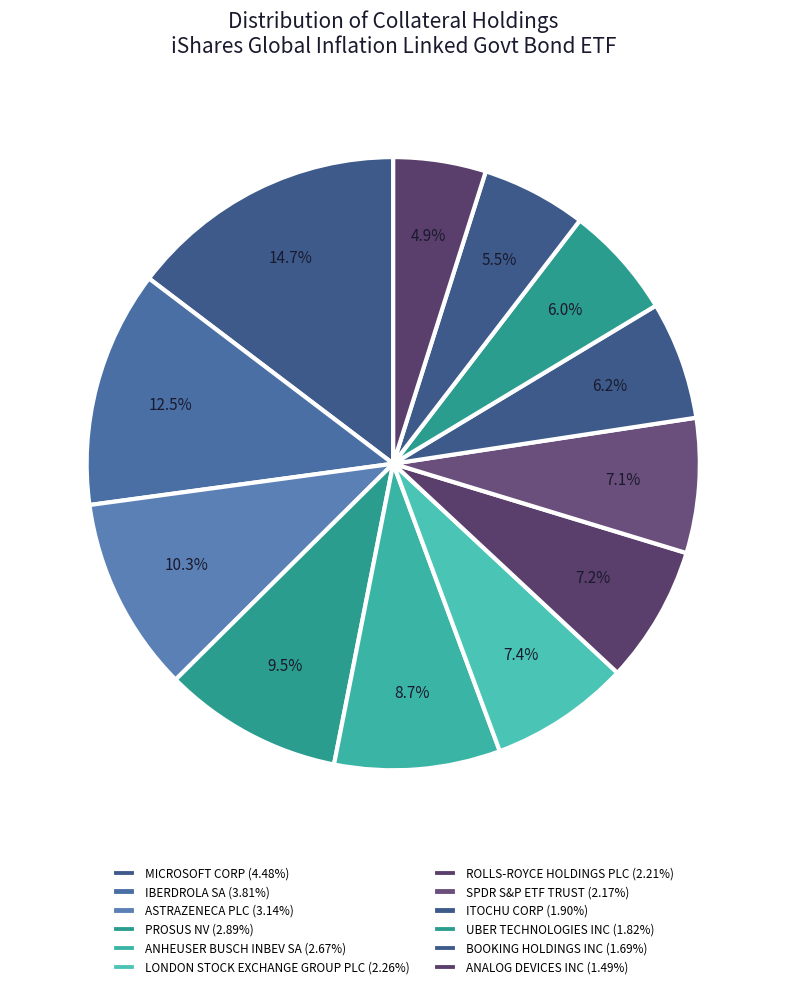

Is it true that PROSUS NV is 9% of the pie?

True